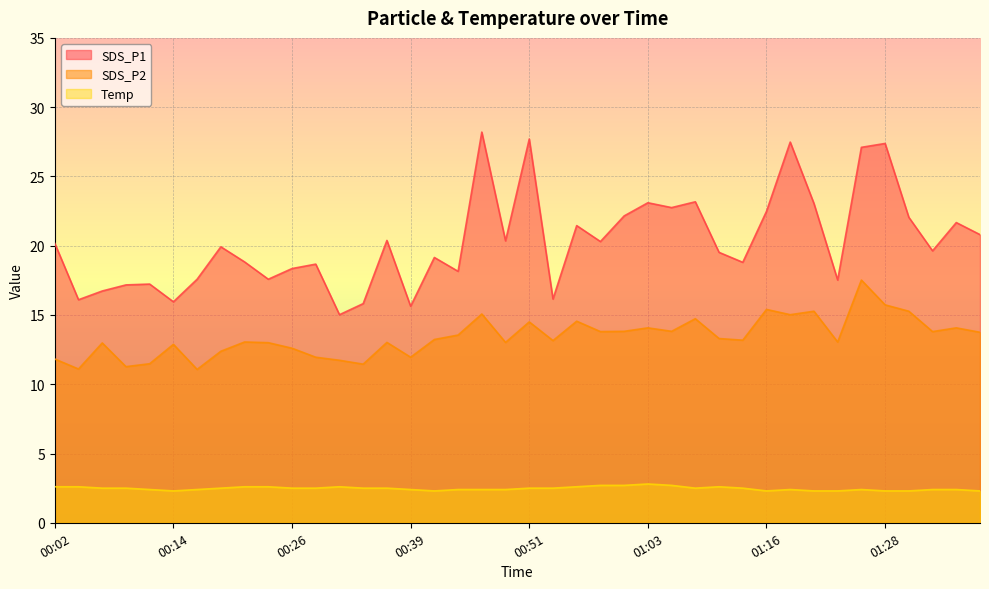

List the labels in order of SDS_P1 value, smallest first.

00:31, 00:39, 00:34, 00:14, 00:04, 00:53, 00:07, 00:09, 00:12, 01:23, 00:17, 00:24, 00:44, 00:26, 00:29, 01:13, 00:22, 00:41, 01:11, 01:33, 00:19, 00:02, 00:58, 00:49, 00:36, 01:38, 00:56, 01:35, 01:30, 01:01, 01:16, 01:06, 01:20, 01:03, 01:08, 01:25, 01:28, 01:18, 00:51, 00:46